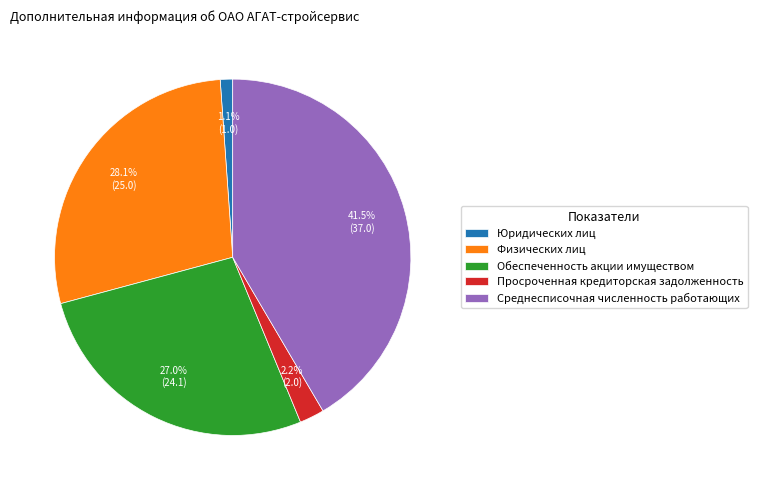

Combined, do Просроченная кредиторская задолженность and Юридических лиц account for over 50%?

No